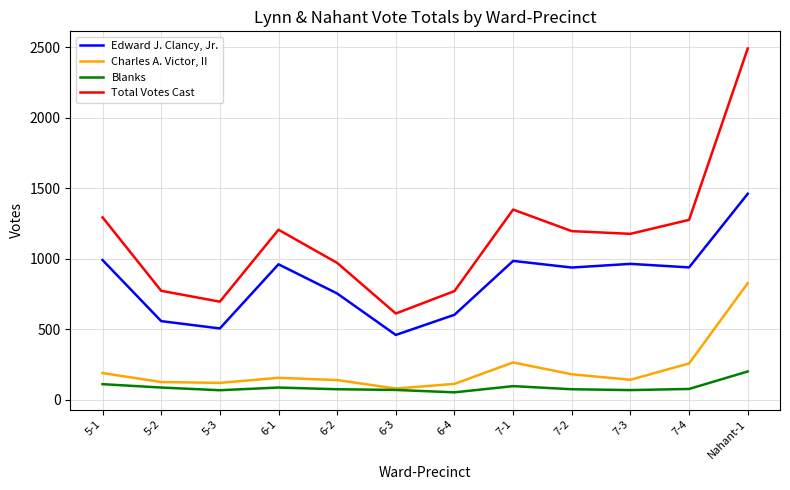

How many lines are shown in the chart?

4